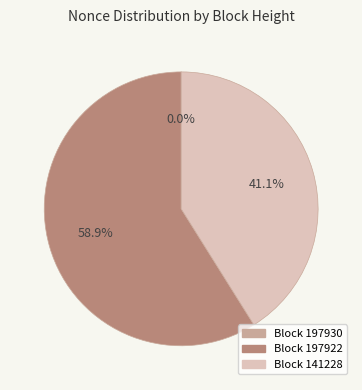

Which slice is the largest?

Block 197922